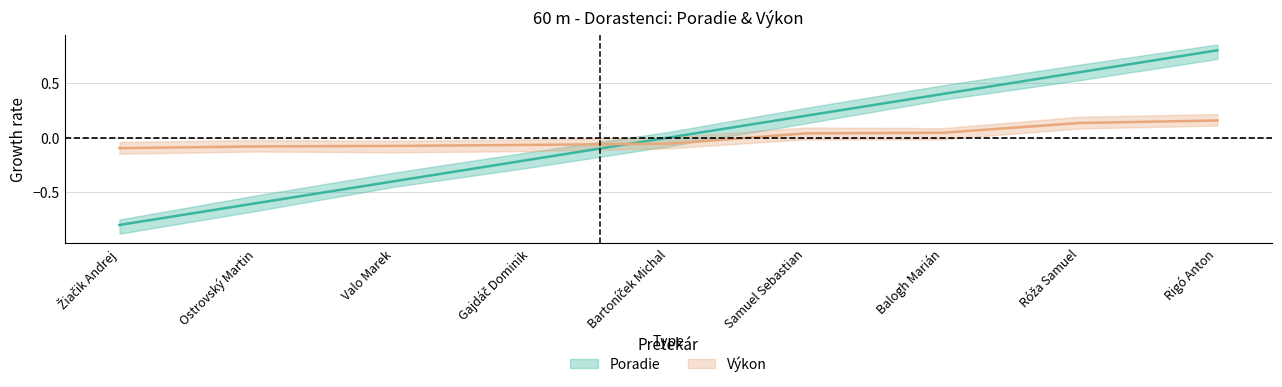

Is it true that Poradie equals -0.4 at Ostrovský Martin?

False